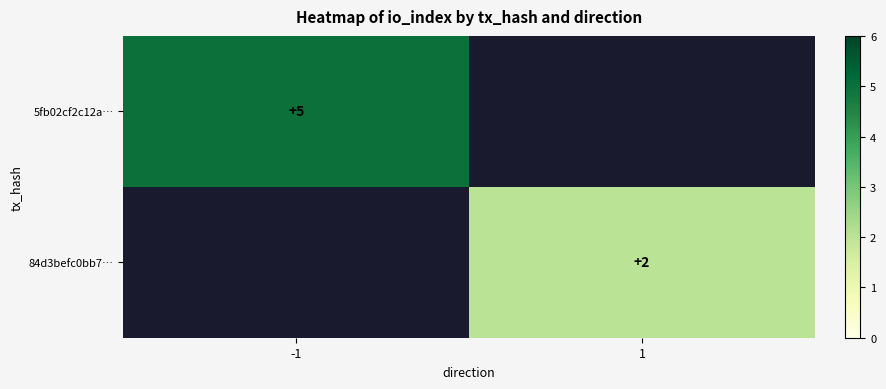

Is the value of 84d3befc0bb7… at 1 greater than the value of 5fb02cf2c12a… at -1?

No